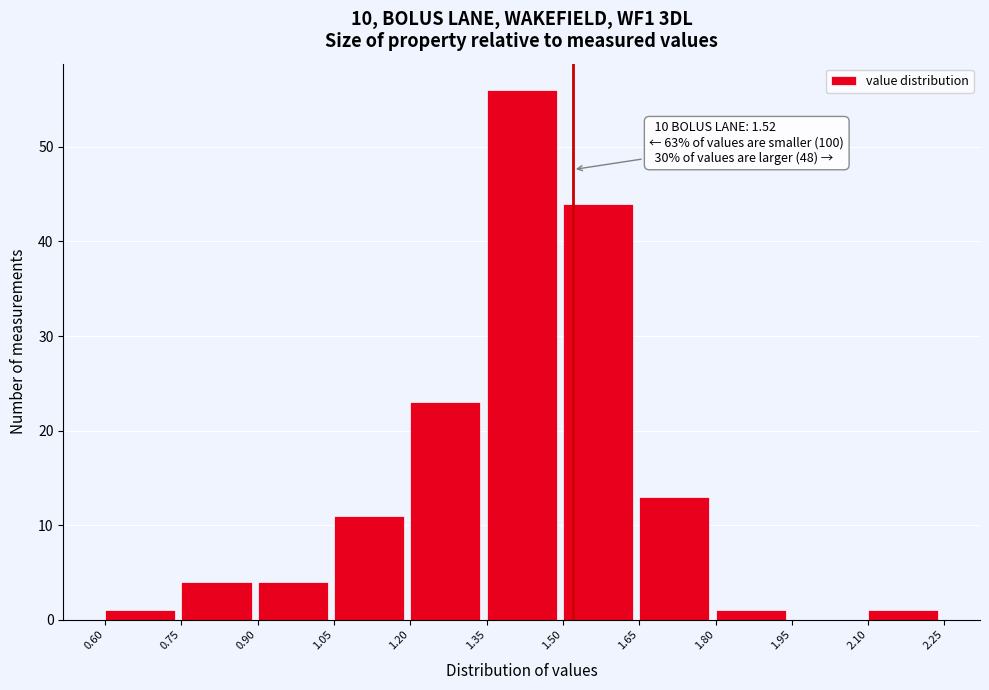

Which range on the x-axis has the tallest bar?

1.35 to 1.50